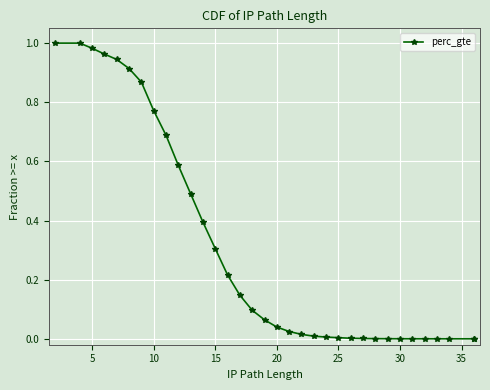

The value at 10 is 0.3. True or false?

False